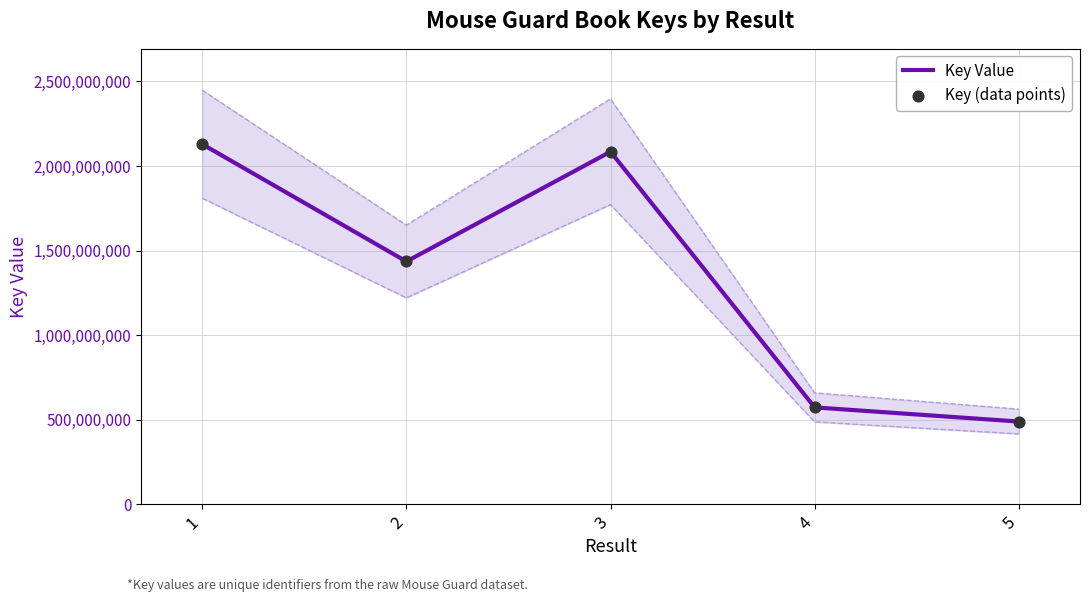

Which series has the largest total across all categories?

Key Value